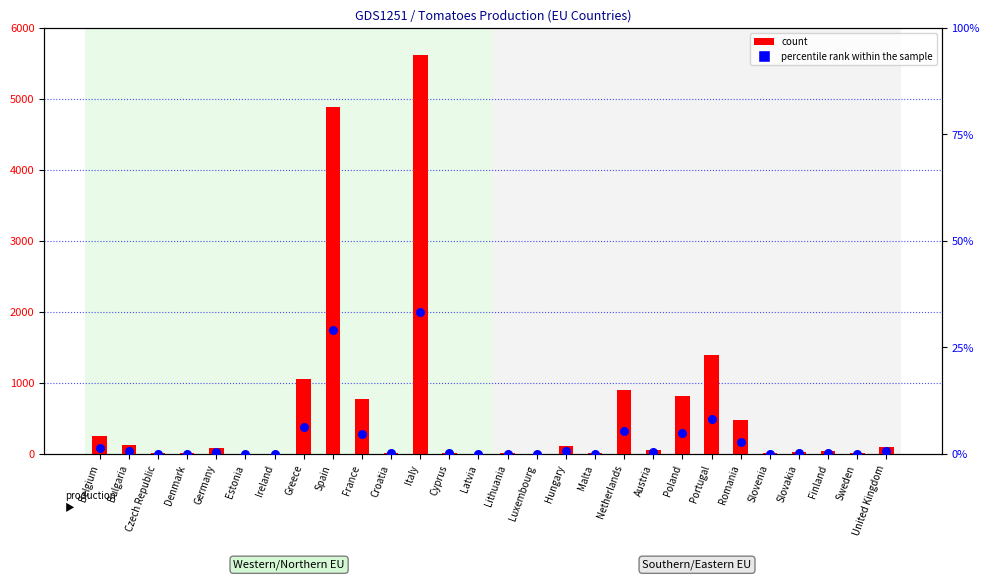

Which series reaches the maximum Y coordinate?

count